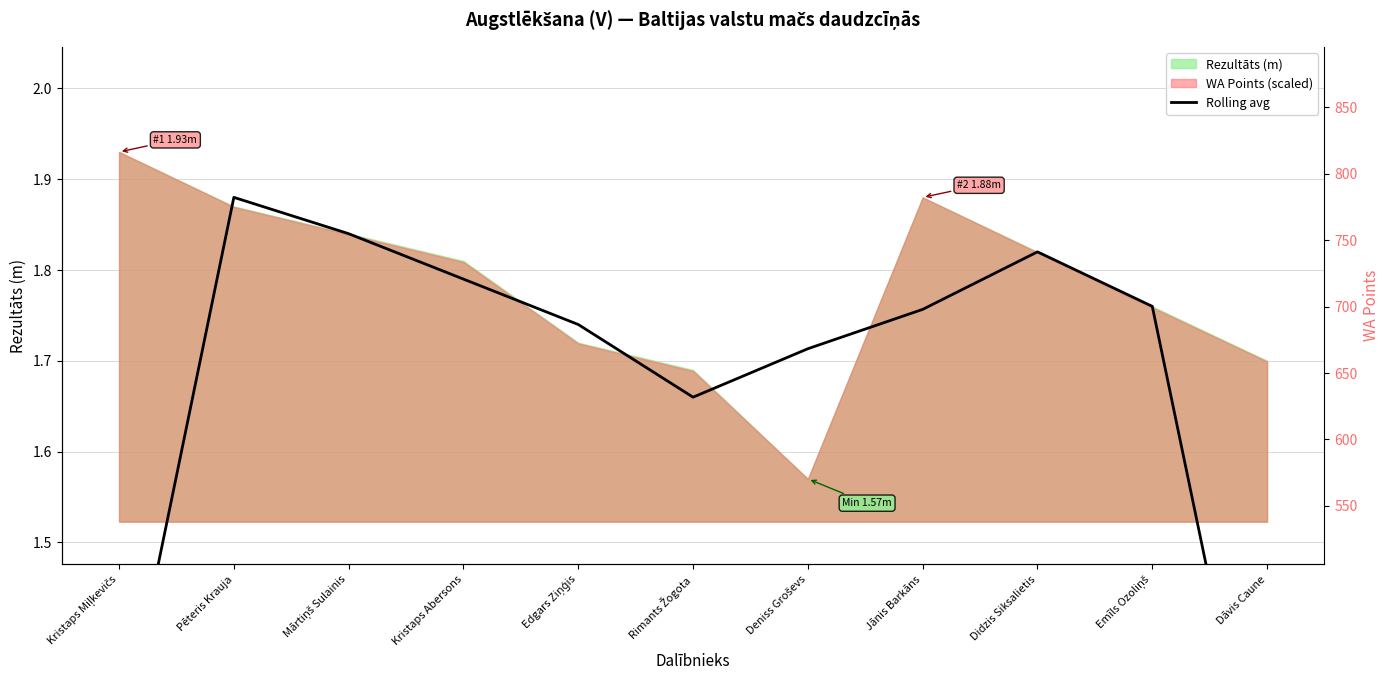

Is it true that the value at Dāvis Caune is 0.5?

False